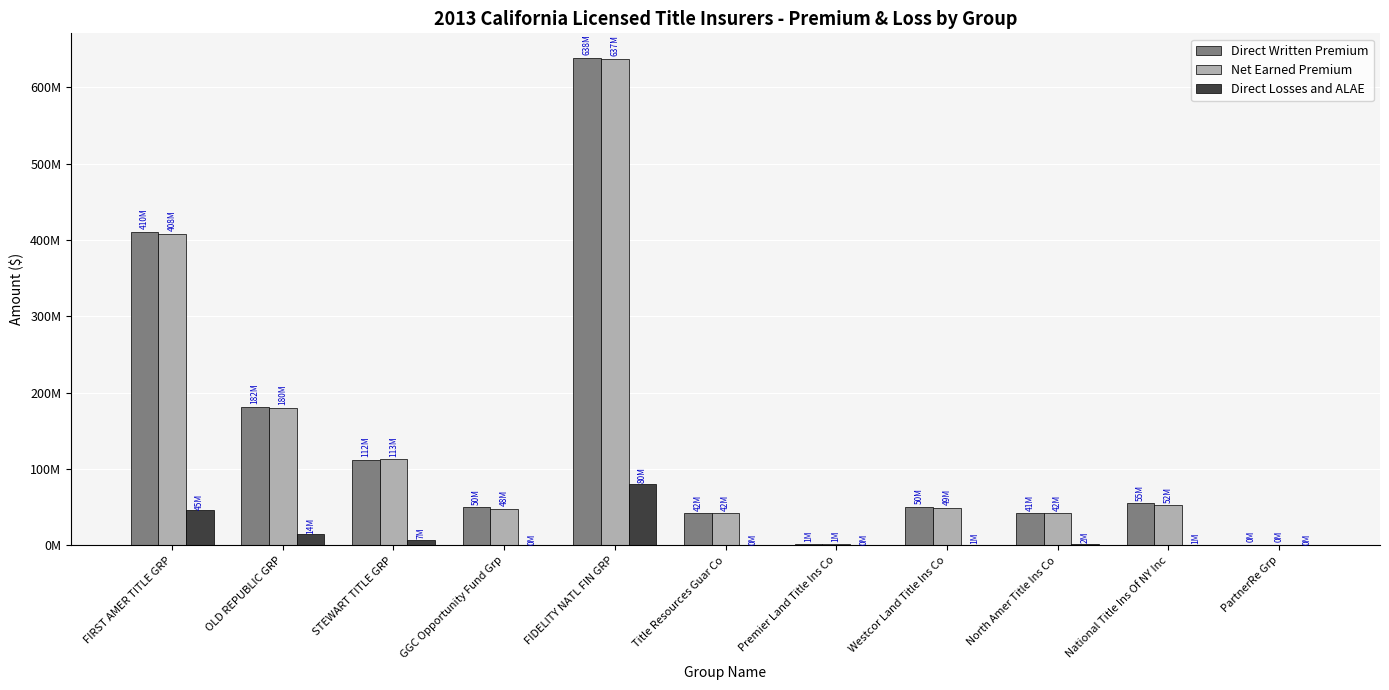

Are the bars grouped side by side (vs. stacked)?

Yes